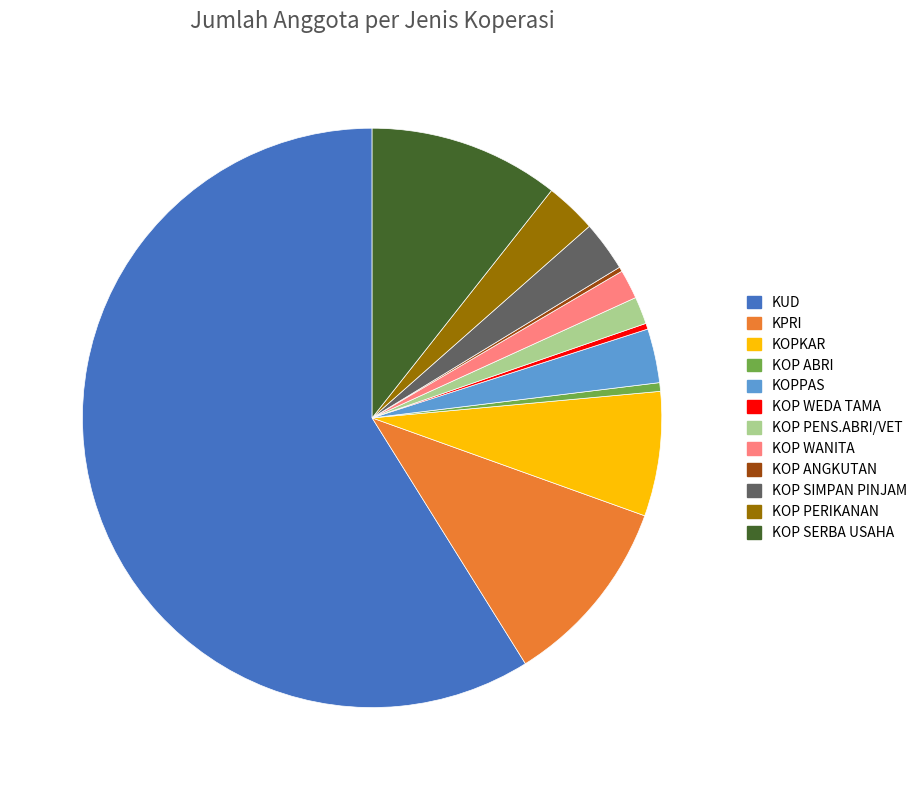

Between KOPPAS and KPRI, which is larger?

KPRI